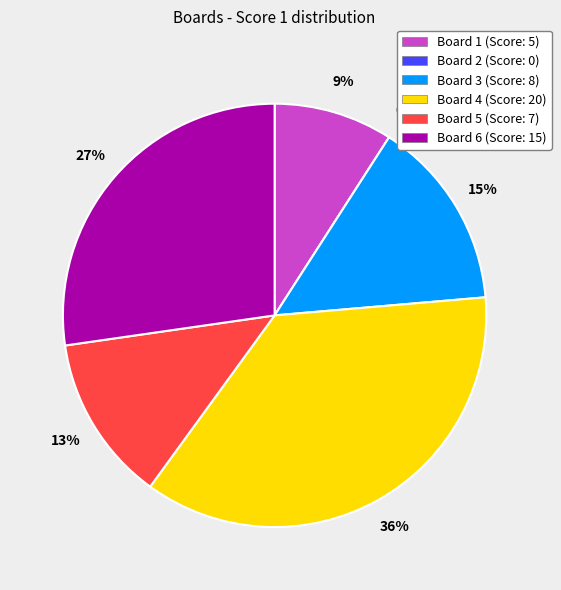

Is it true that Board 2 is 0% of the pie?

True